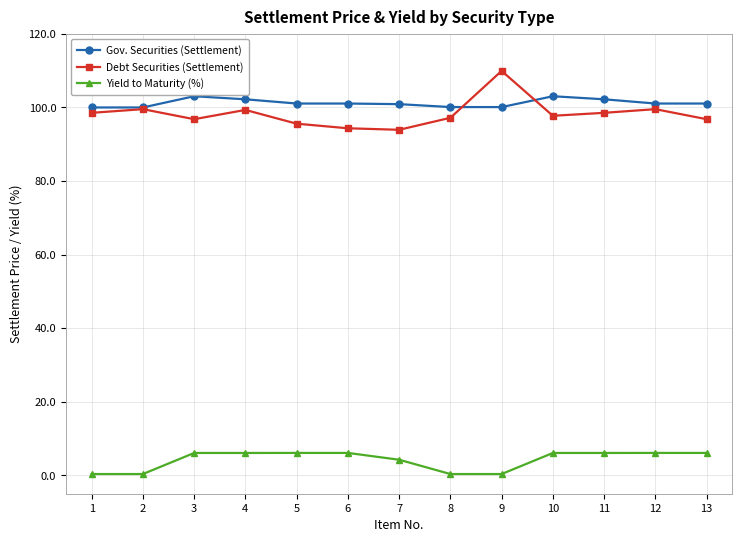

At which category does Debt Securities (Settlement) reach its first local valley?

3